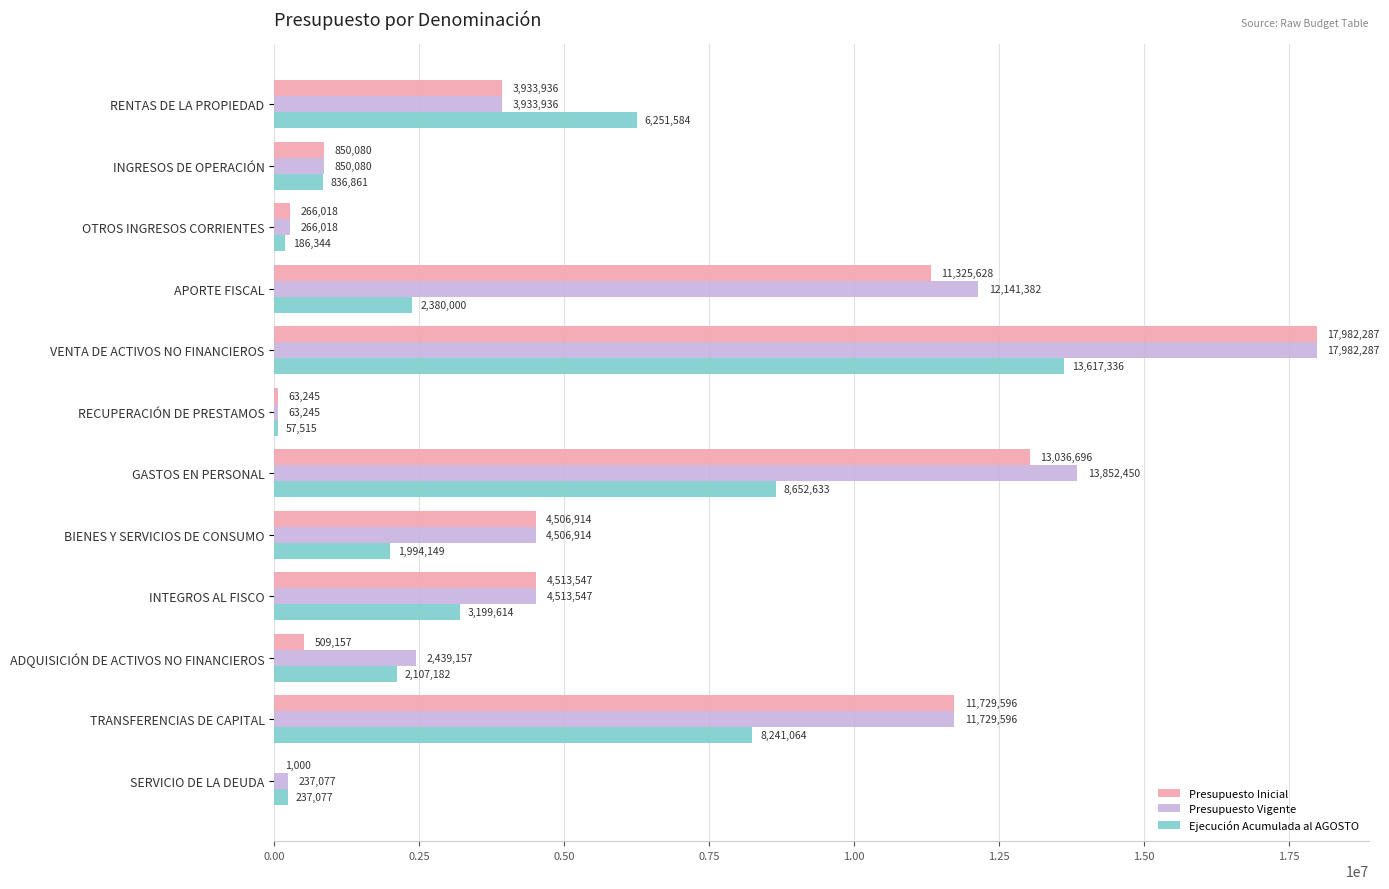

True or false: Presupuesto Vigente has a value of 3933936 at RENTAS DE LA PROPIEDAD.

True